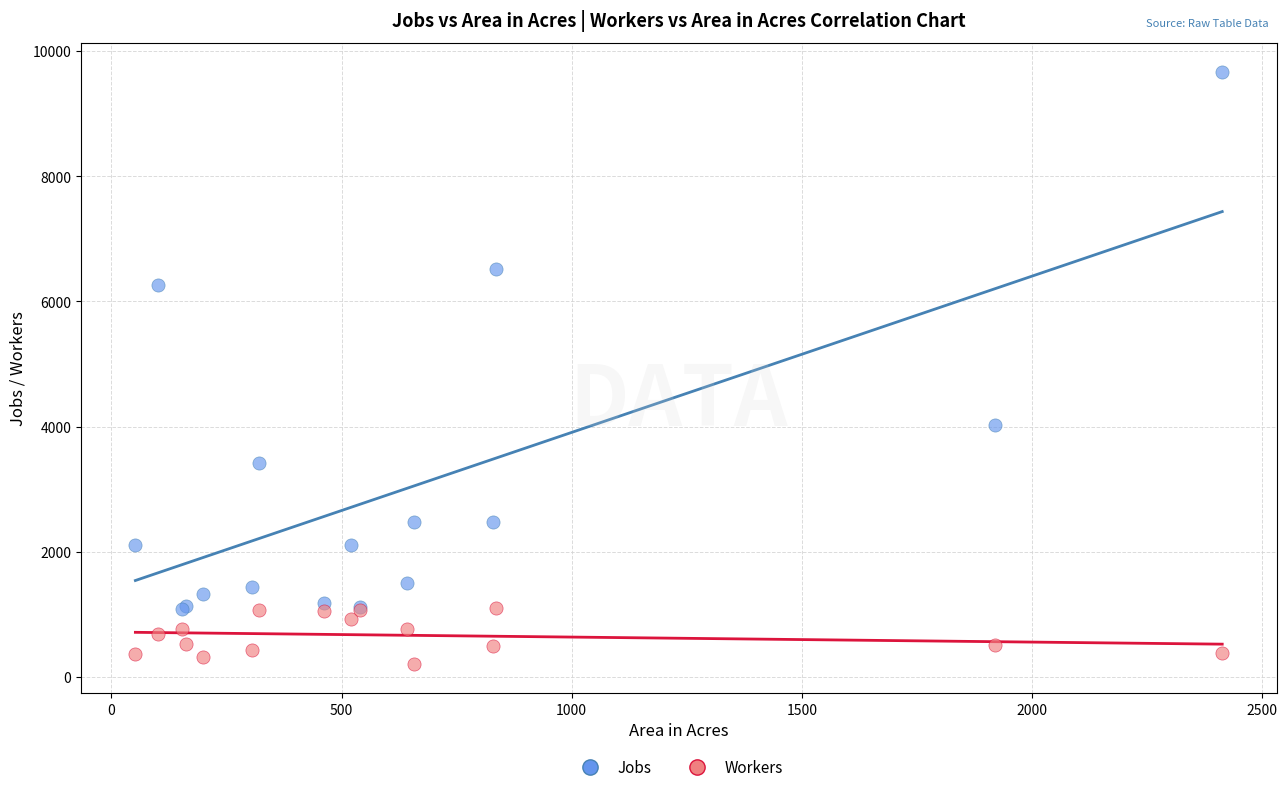

Which series reaches the minimum Y coordinate?

Workers